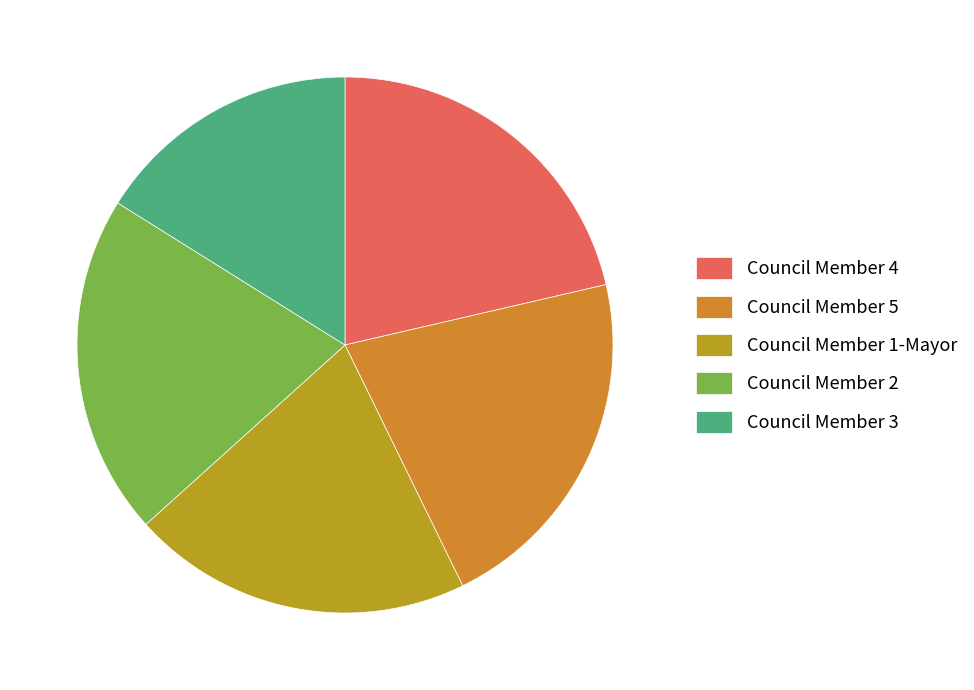

Count the number of slices in the pie.

5